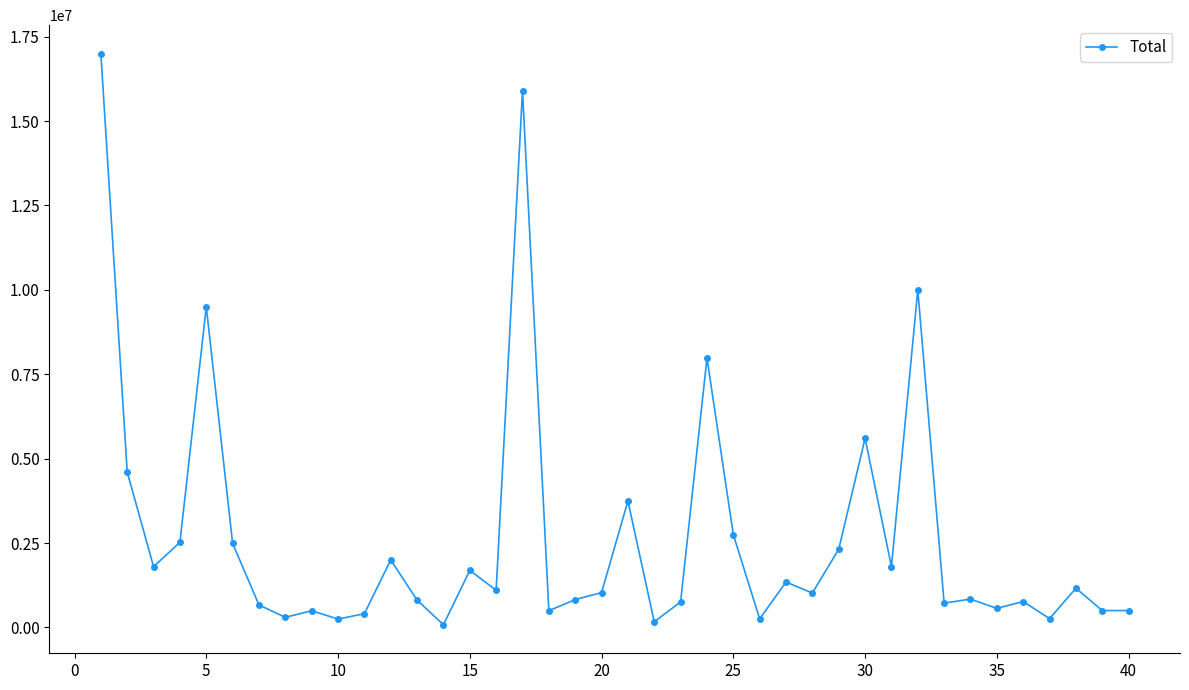

What is the difference between the maximum and minimum values?

16916000